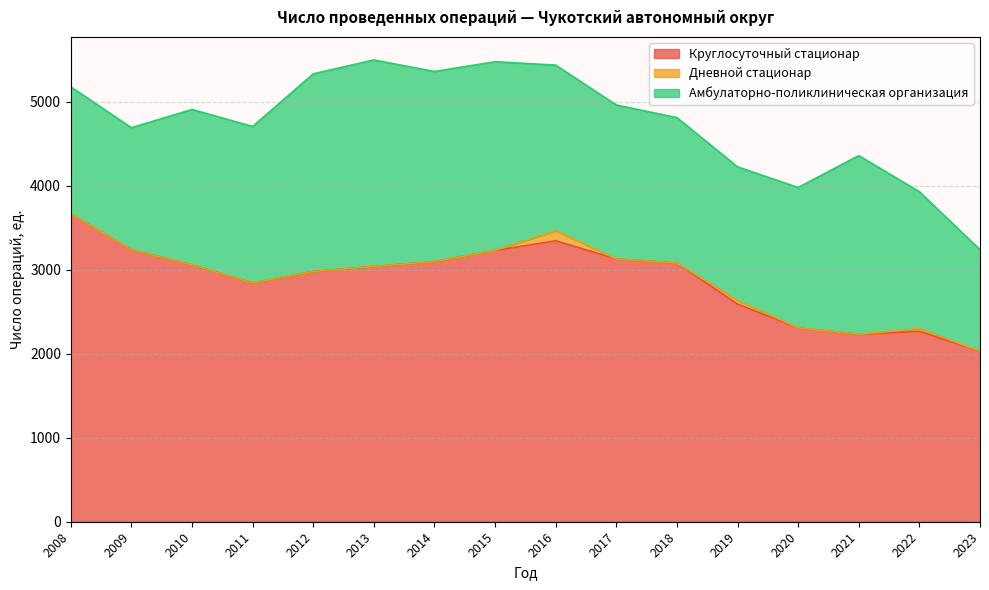

True or false: Круглосуточный стационар has more than 2 interior local peaks.

False